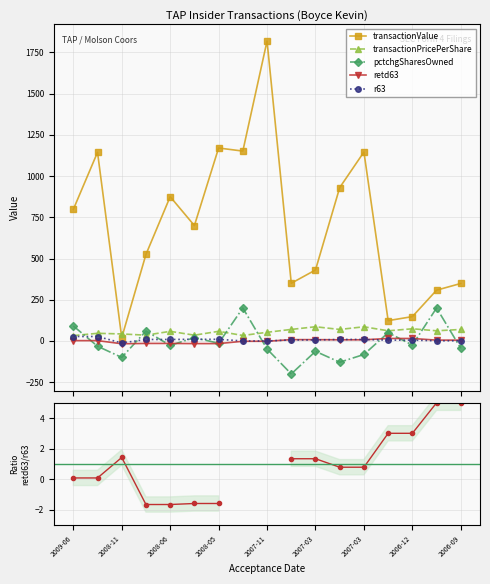

How many negative values does the pctchgSharesOwned series have?

11